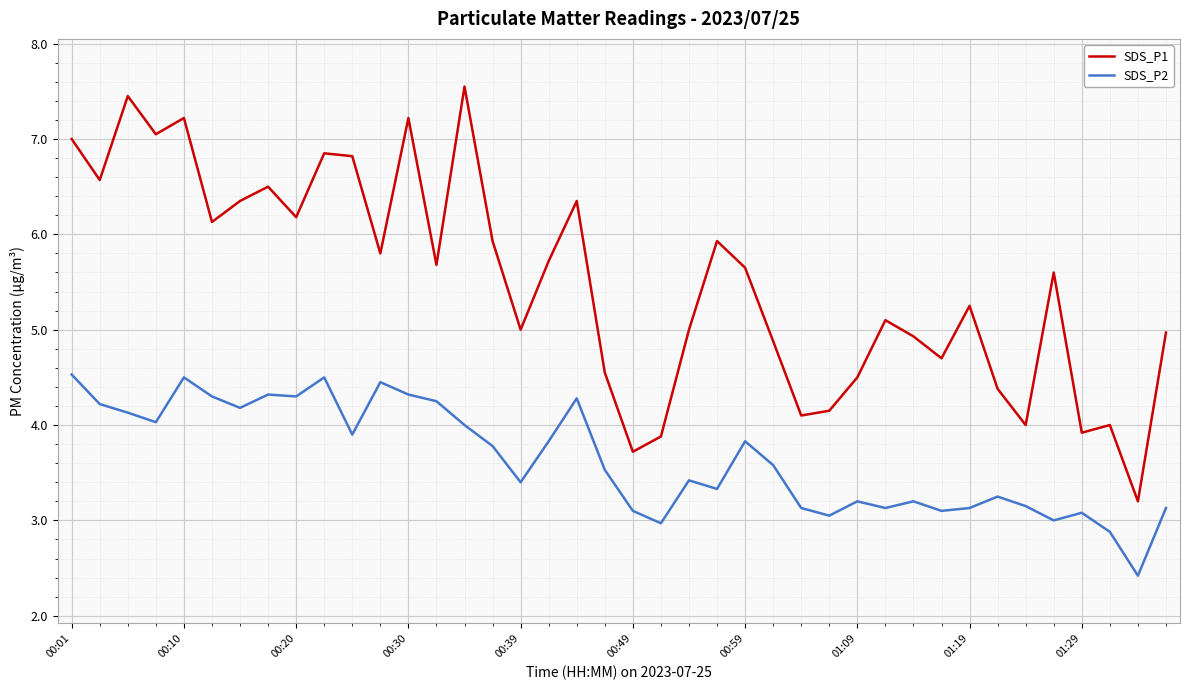

Which series has the widest spread of values?

SDS_P1